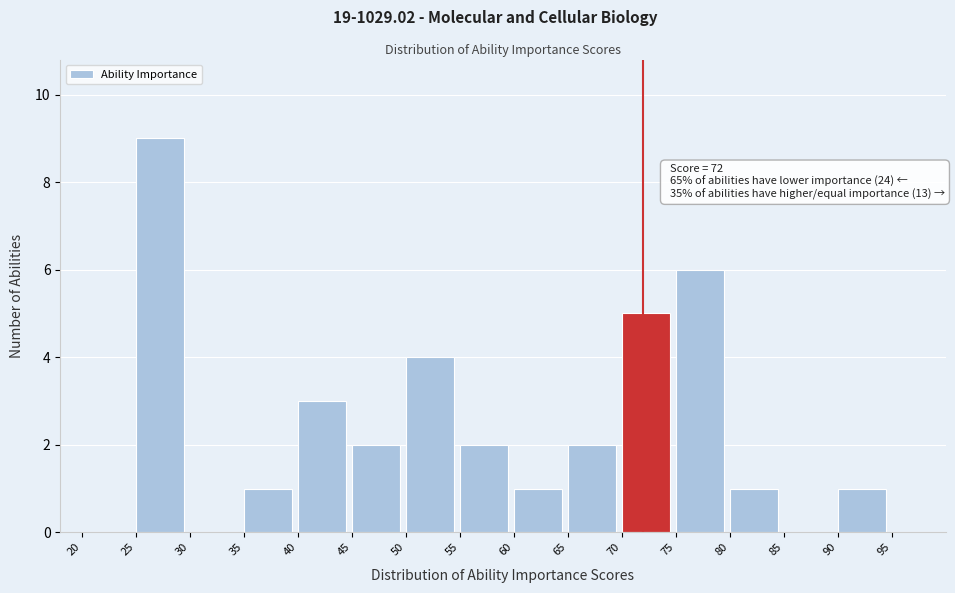

Which range on the x-axis has the tallest bar?

25 to 30